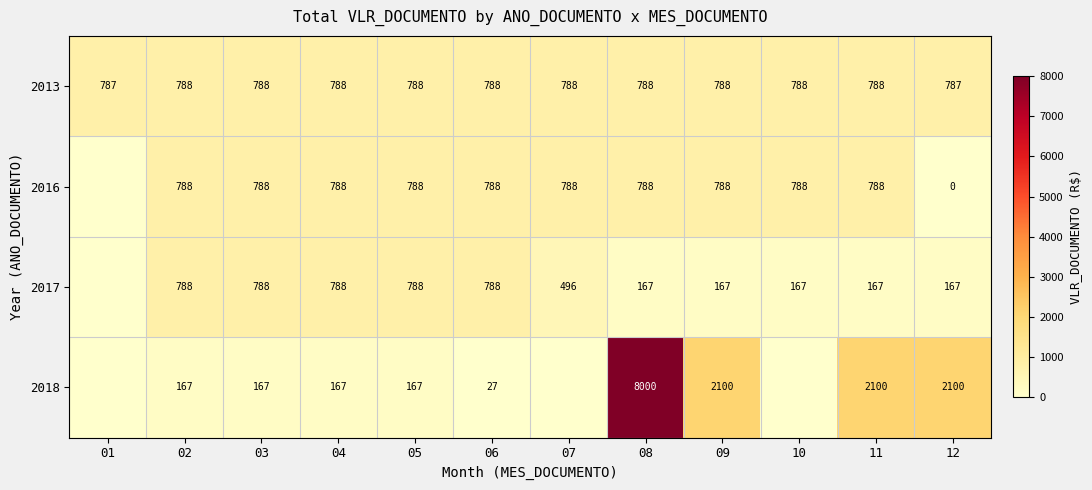

What is the total value across all series at 03?

2531